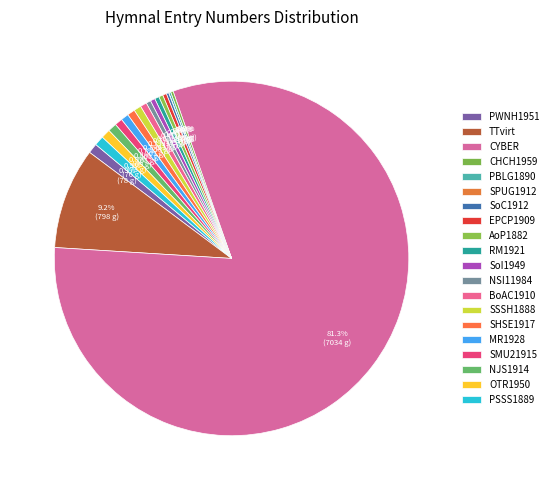

Rank the categories by value from lowest to highest.

SPUG1912, PBLG1890, SoC1912, CHCH1959, EPCP1909, AoP1882, RM1921, SoI1949, NSI11984, BoAC1910, SSSH1888, SHSE1917, MR1928, SMU21915, NJS1914, OTR1950, PSSS1889, PWNH1951, TTvirt, CYBER